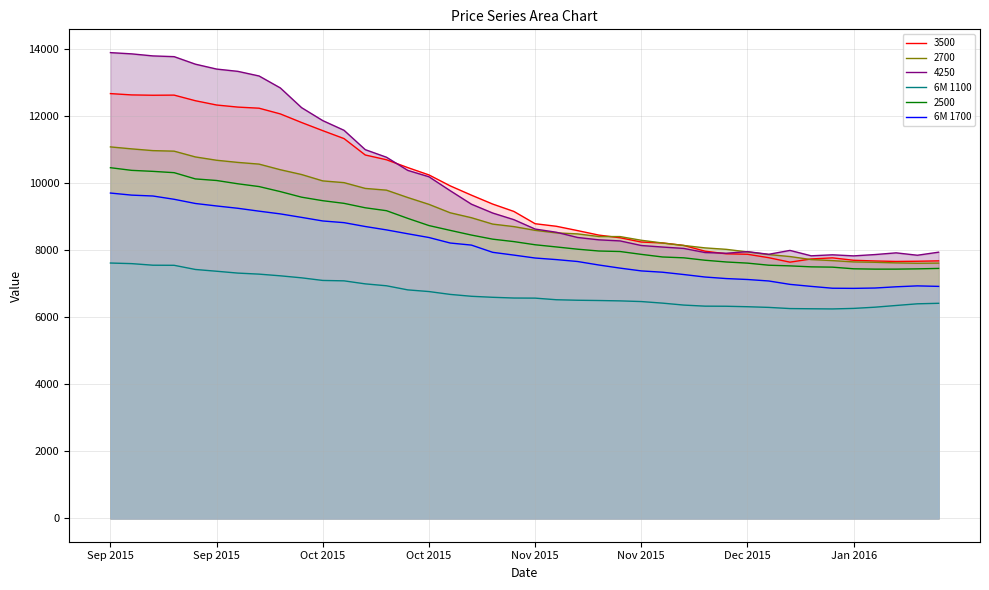

What are all the series names shown in the legend?

3500, 2700, 4250, 6M 1100, 2500, 6M 1700